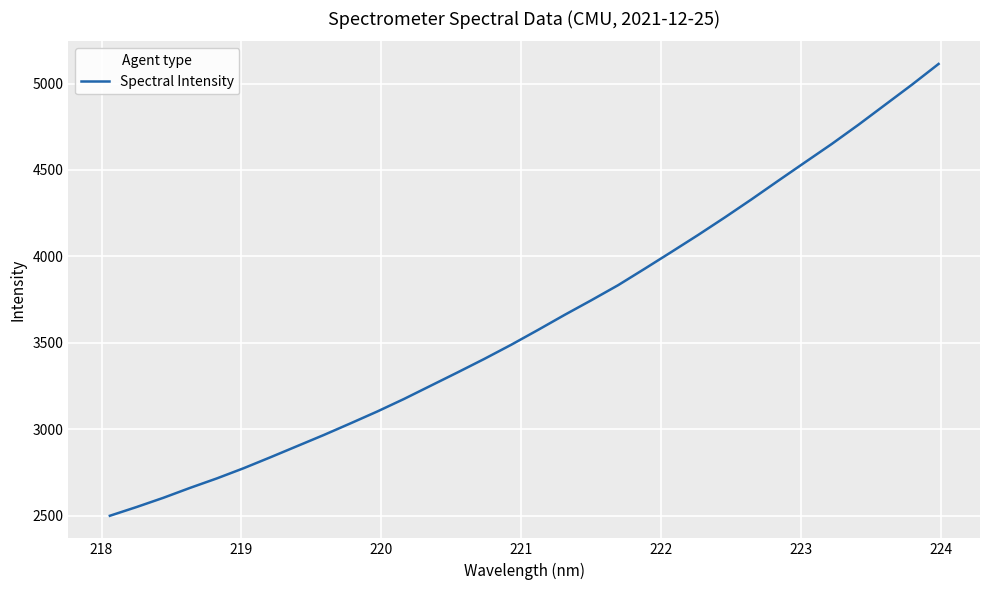

What is the difference between the maximum and minimum values?

2615.0